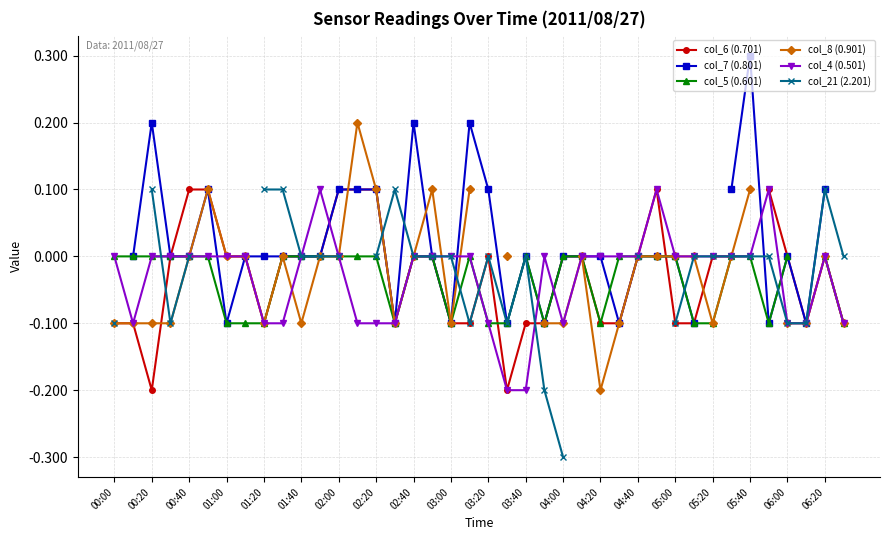

True or false: col_4 (0.501) has more than 1 points higher than both neighbors.

True